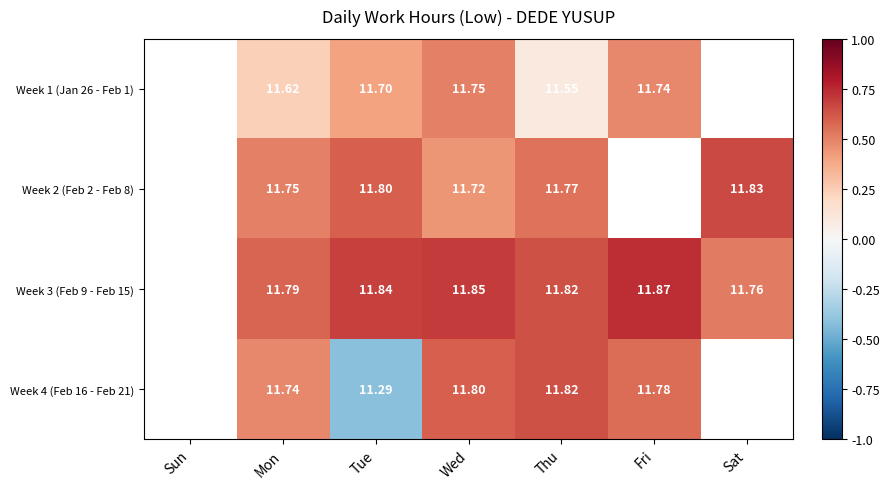

Which has a higher value, Sun or Thu?

Thu